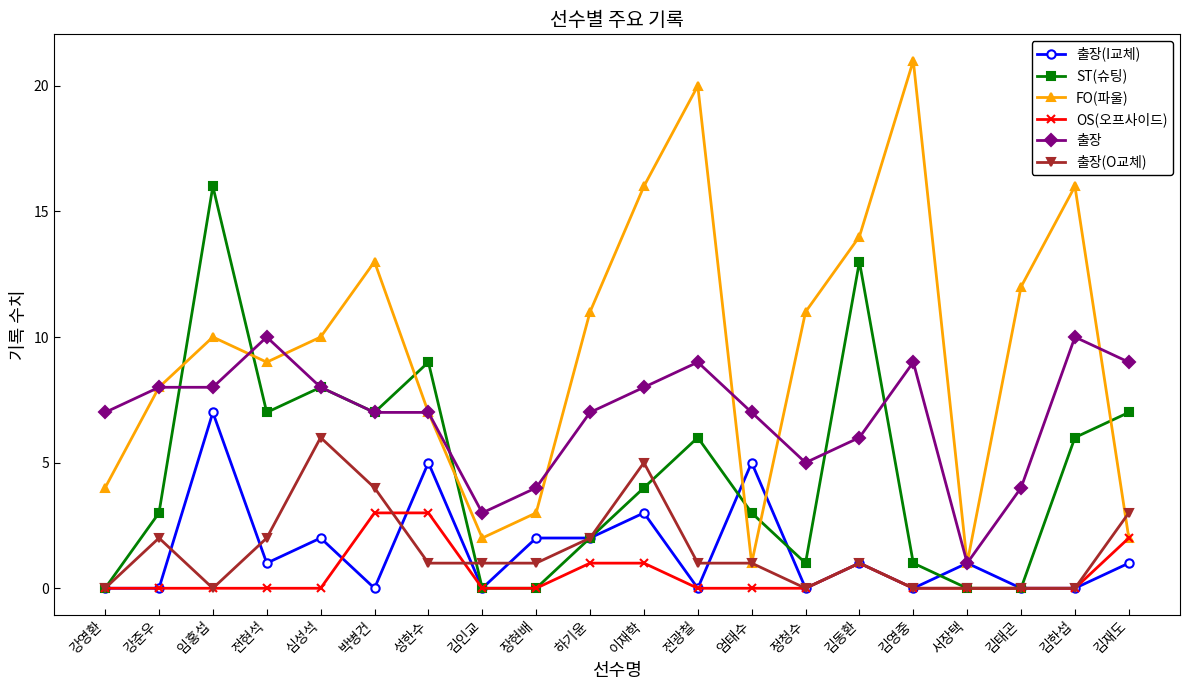

Count the 출장(O교체) values in the range 0 to 2.

16